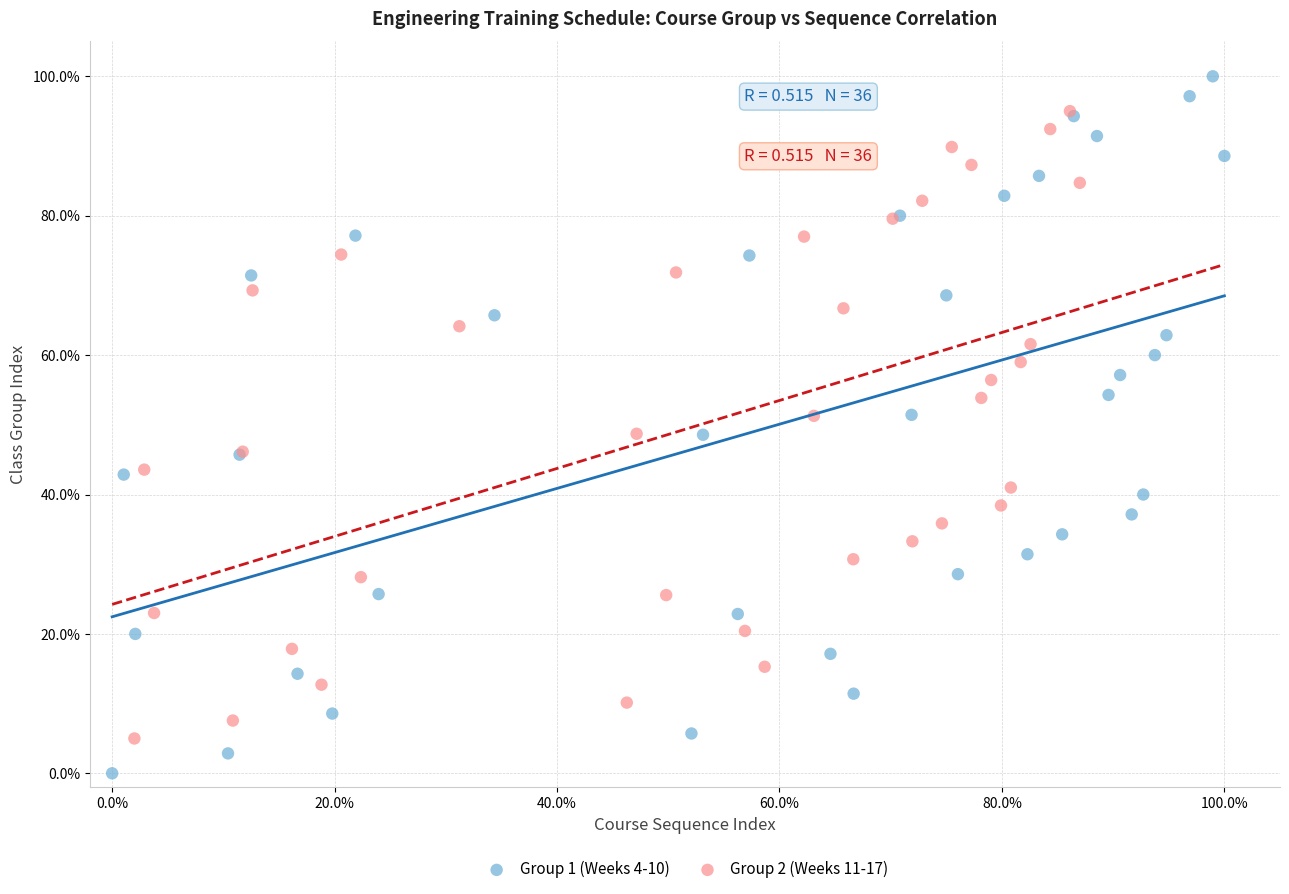

Which series has the widest spread of Y values?

Group 1 (Weeks 4-10)